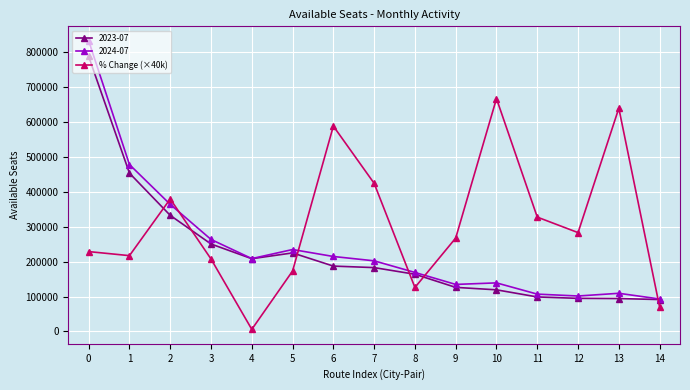

Which series has the largest total across all categories?

% Change (×40k)